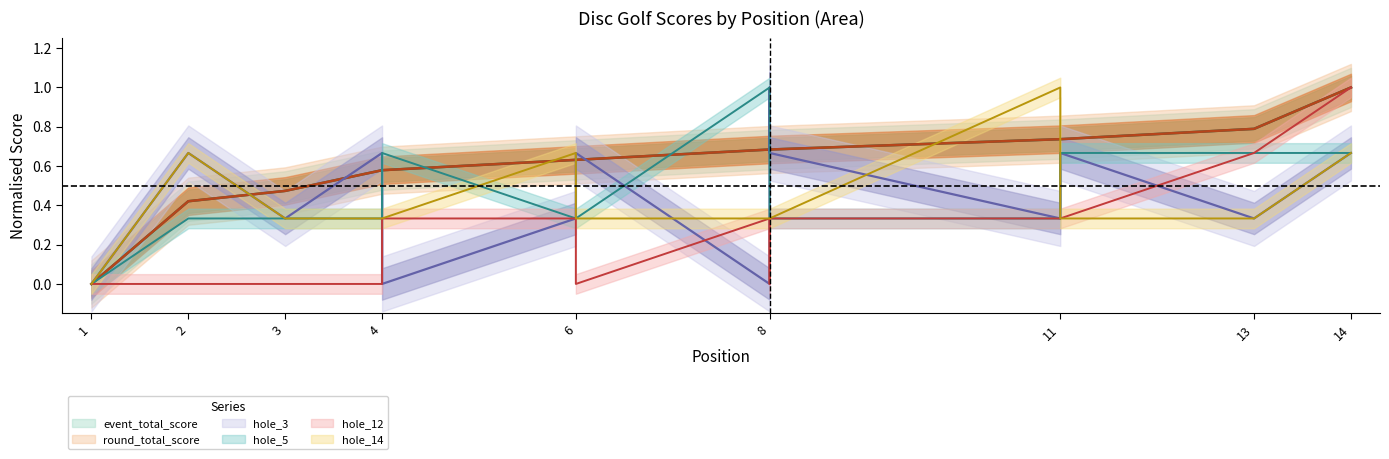

Is this an area chart (filled region under the line)?

No